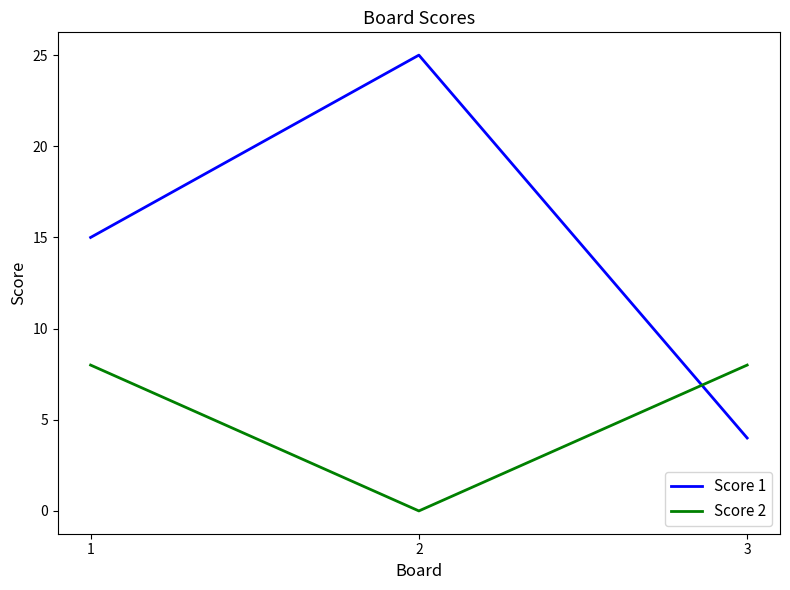

True or false: Score 1 has a value of 2 at 3.

False